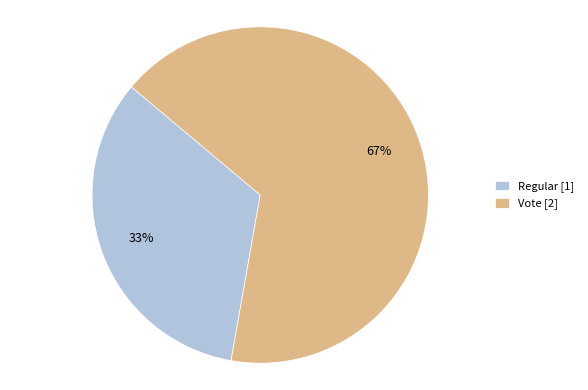

Is it true that Regular is 33% of the pie?

True